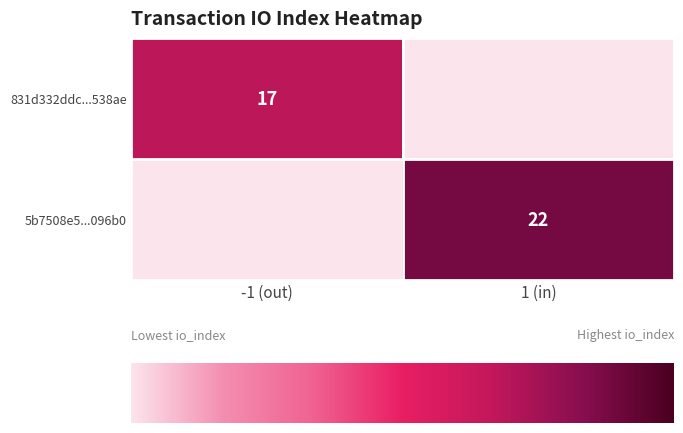

At io_index, list the series in order from largest to smallest.

5b7508e5939909bf2f35717bbfd87f9795096b0, 831d332ddc394420f1fd7aa8e7a70cebde538ae